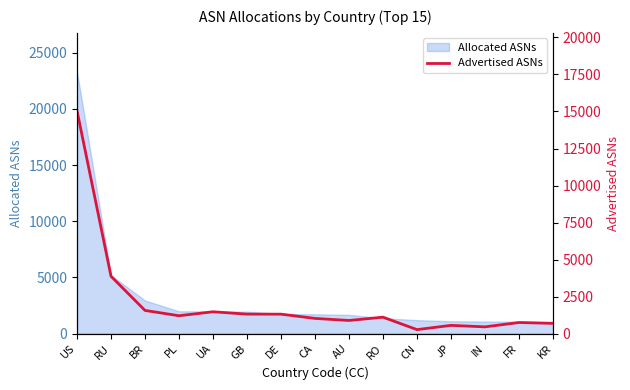

Rank the categories by value from lowest to highest.

CN, IN, JP, KR, FR, AU, CA, RO, PL, DE, GB, UA, BR, RU, US